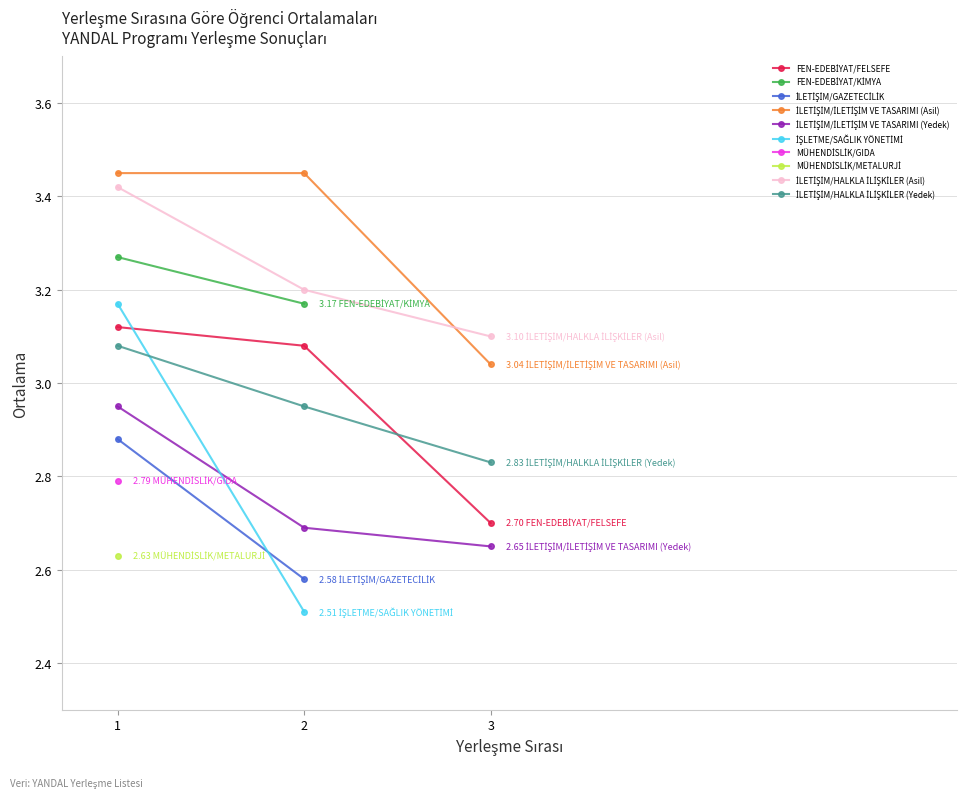

What is the average value of the FEN-EDEBİYAT/FELSEFE series?

3.0